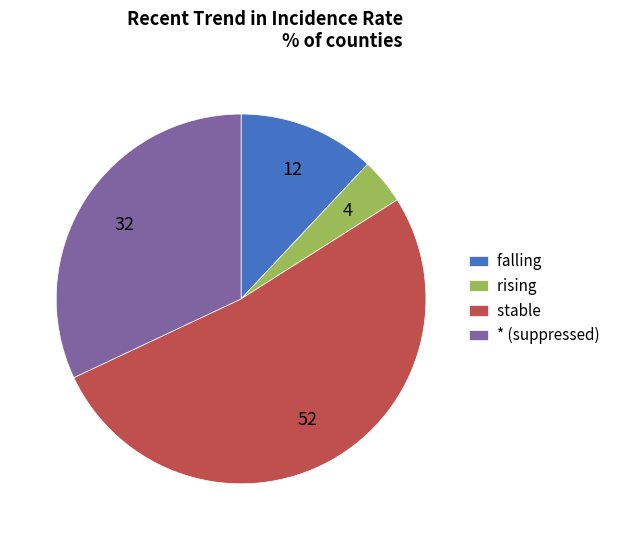

Does rising account for over 50% of the chart?

No